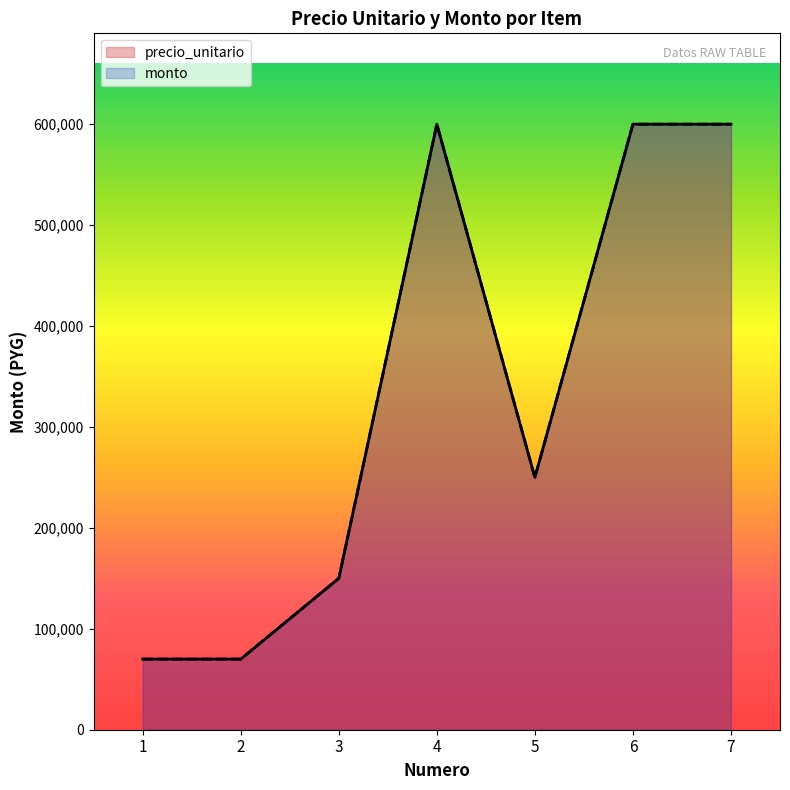

How many values in the monto series are below 250000?

3